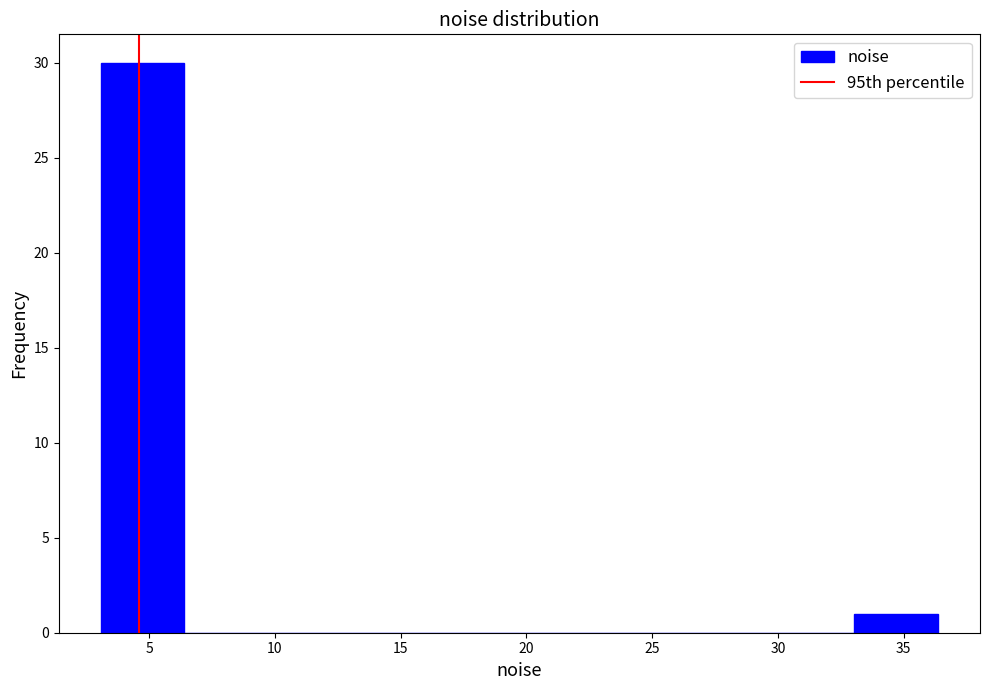

Reading left to right, list every bar in this chart as the range it spans on the x-axis followed by its height. Neither the bar edges nor the heights are printed on the chart, so give them approximately, as read against the axes.

3.0 to 6.5: 30
6.5 to 9.5: 0
9.5 to 13.0: 0
13.0 to 16.5: 0
16.5 to 19.5: 0
19.5 to 23.0: 0
23.0 to 26.5: 0
26.5 to 29.5: 0
29.5 to 33.0: 0
33.0 to 36.5: 1